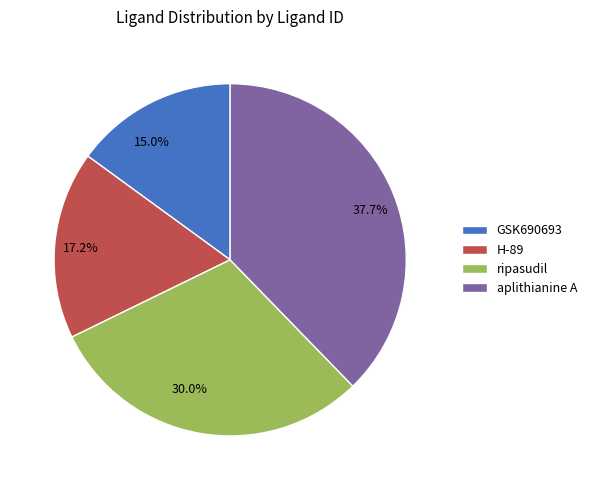

To the nearest percent, what portion does ripasudil represent?

30%